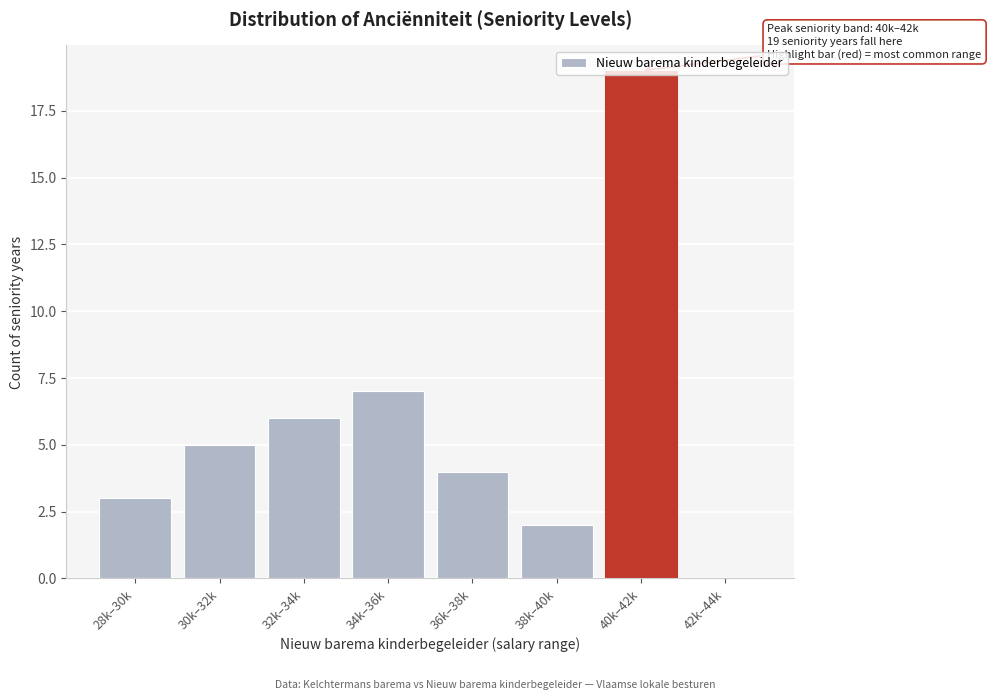

What is the maximum value shown in the chart?

19